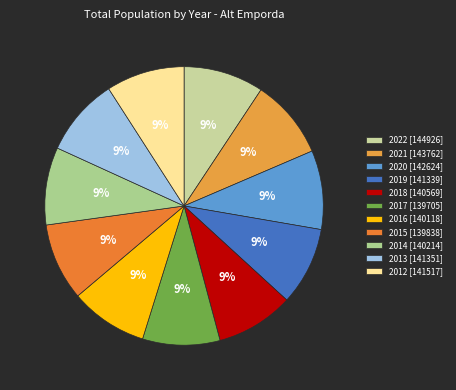

How many slices are in this pie chart?

11